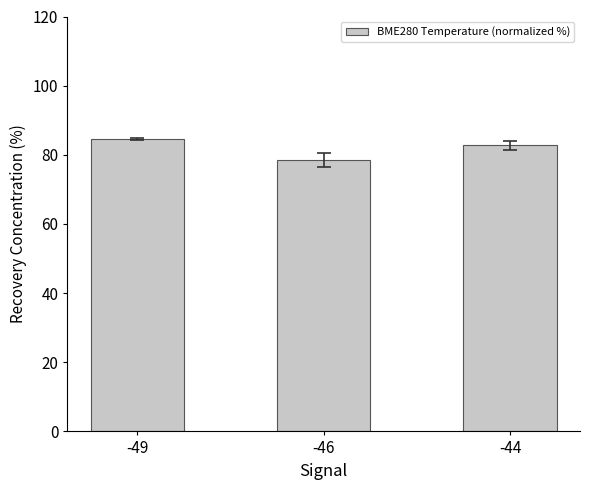

List the labels in order of value, largest first.

-49, -44, -46